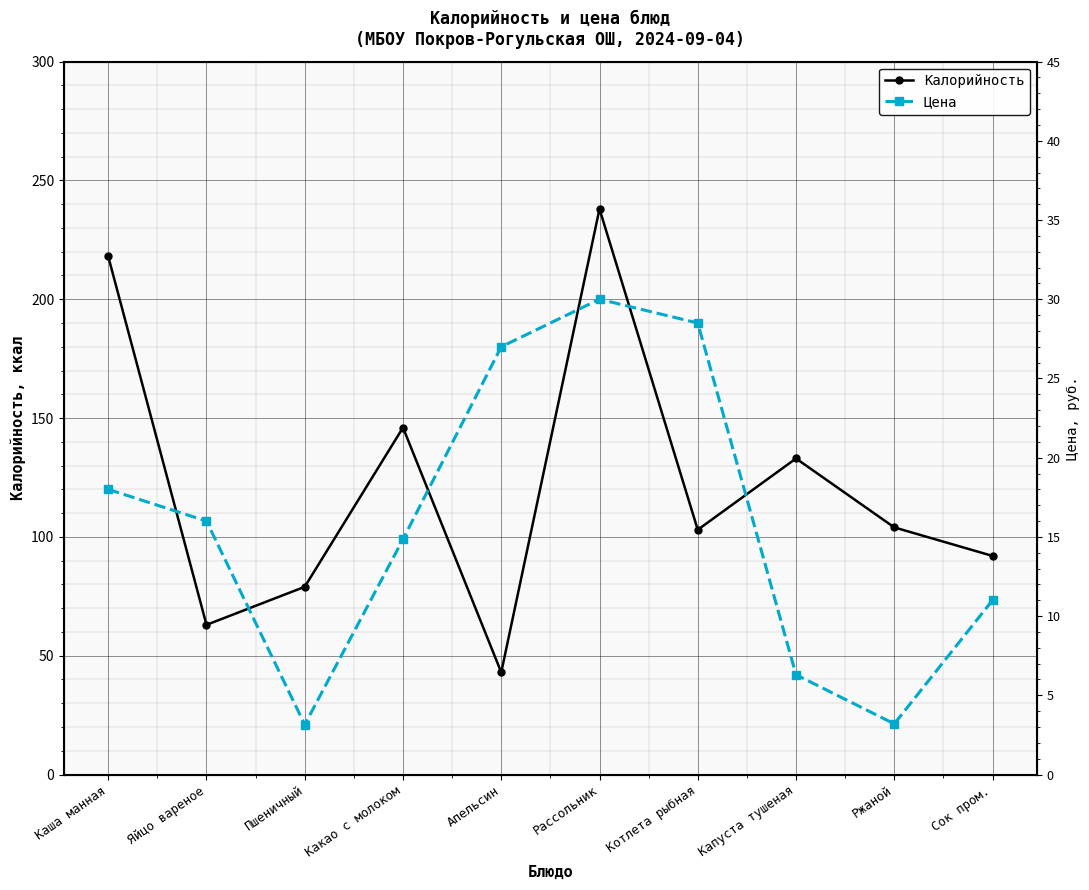

Reading right to left, what are all the values shown in this chart?

Калорийность: 92.0	104.0	133.0	103.0	238.0	43.0	146.0	79.0	63.0	218.0
Цена: 11.0	3.2	6.3	28.5	30.0	27.0	14.8	3.1	16.0	18.0